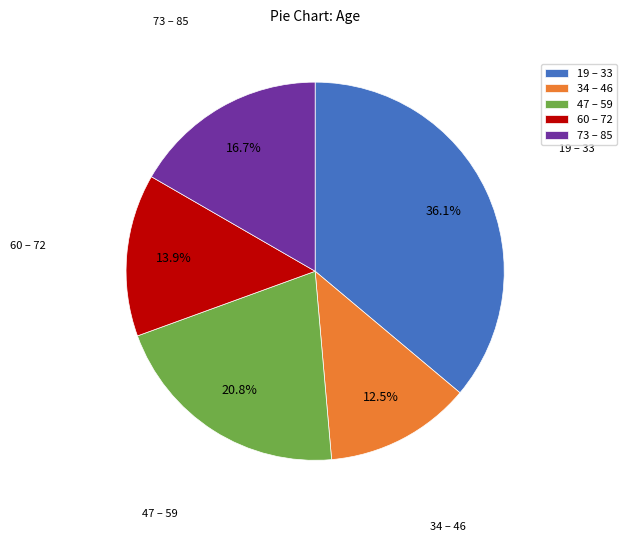

How many slices are in this pie chart?

5